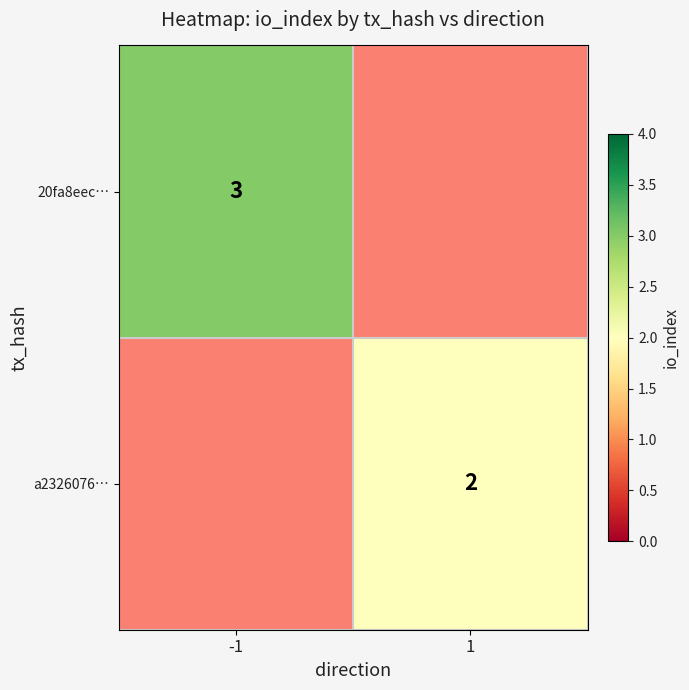

Is it true that a2326076… equals 2 at 1?

True